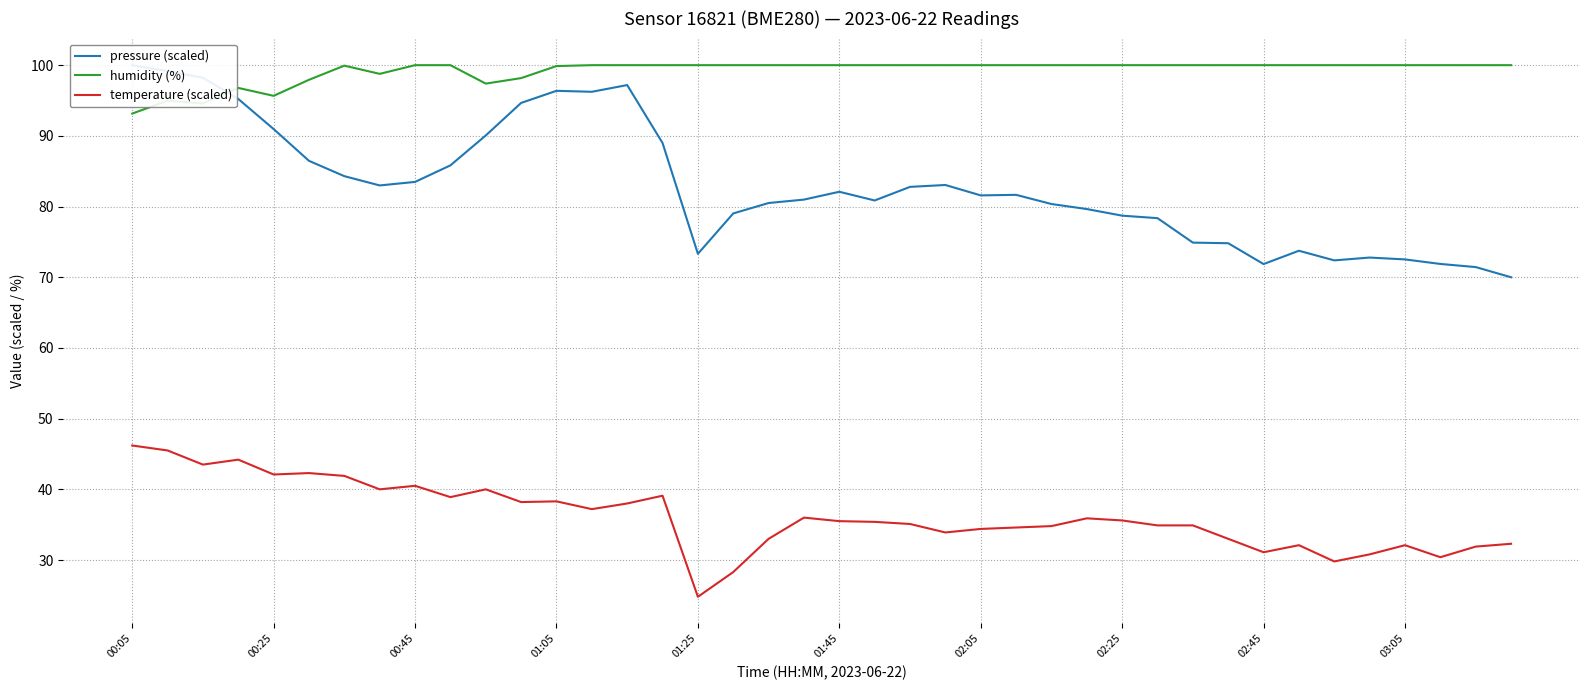

The value of humidity (%) at 01:05 is 99.9. True or false?

True